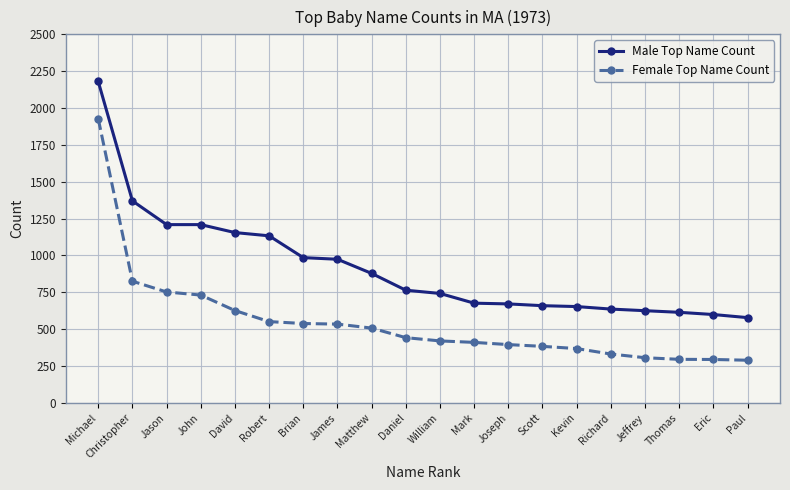

What is the spread (max minus min) of values at Scott?

276